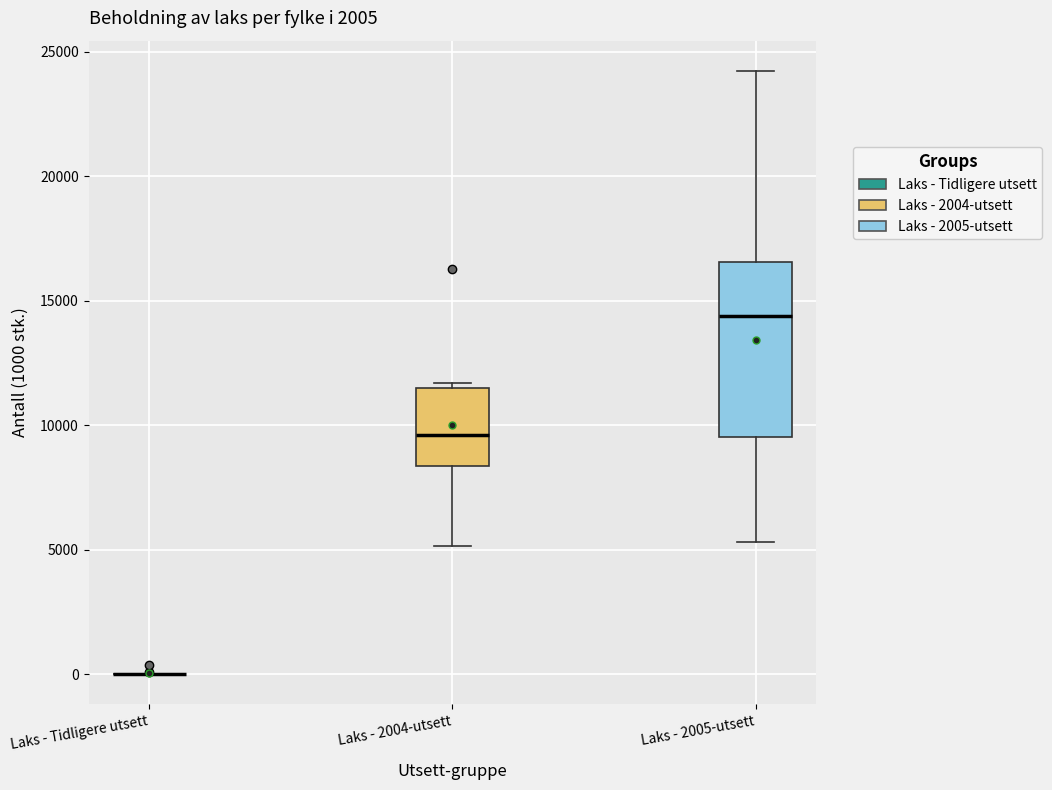

Which box is the tallest, from its lower edge to its upper edge?

Laks - 2005-utsett